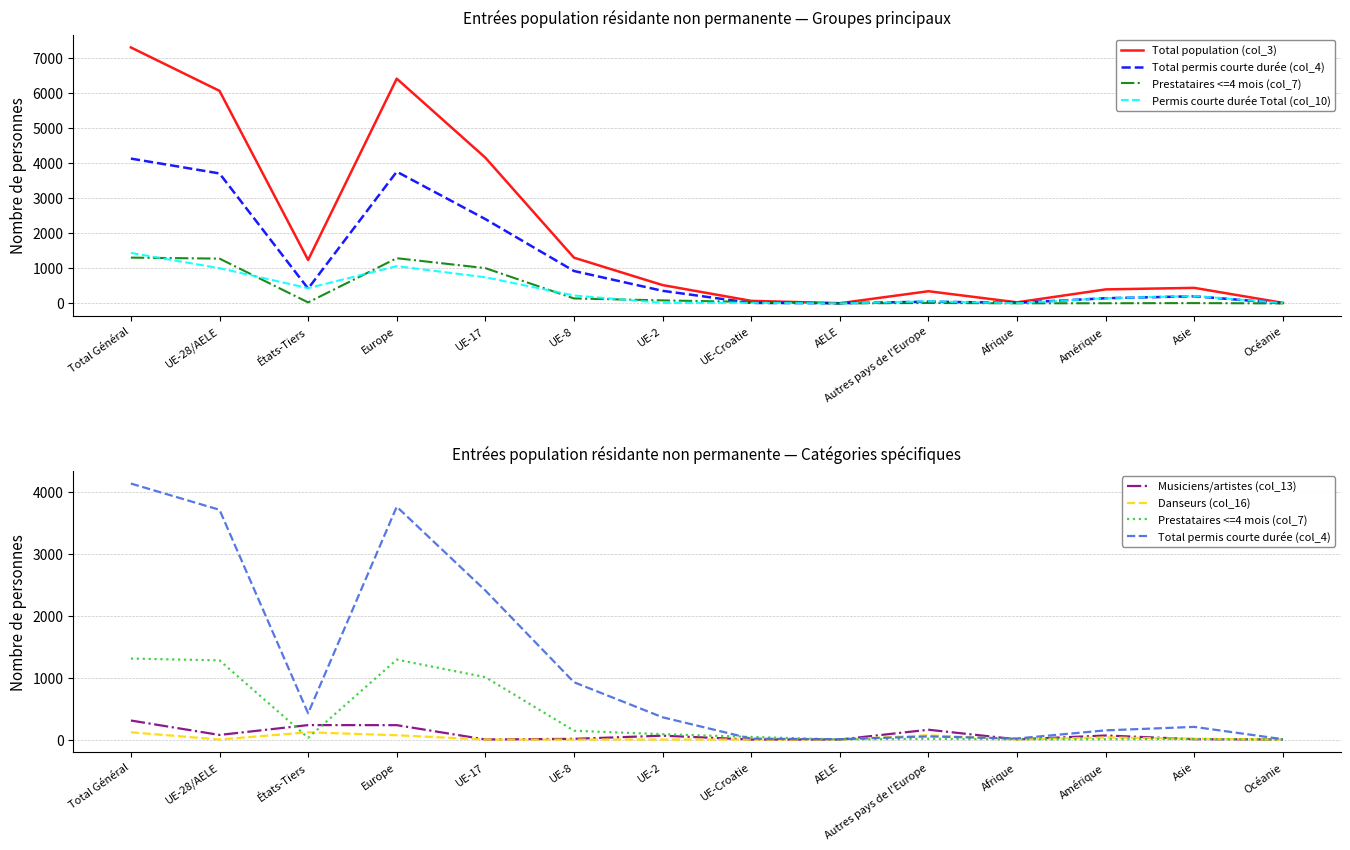

At which label is Total population (col_3) closest to 3655?

UE-17